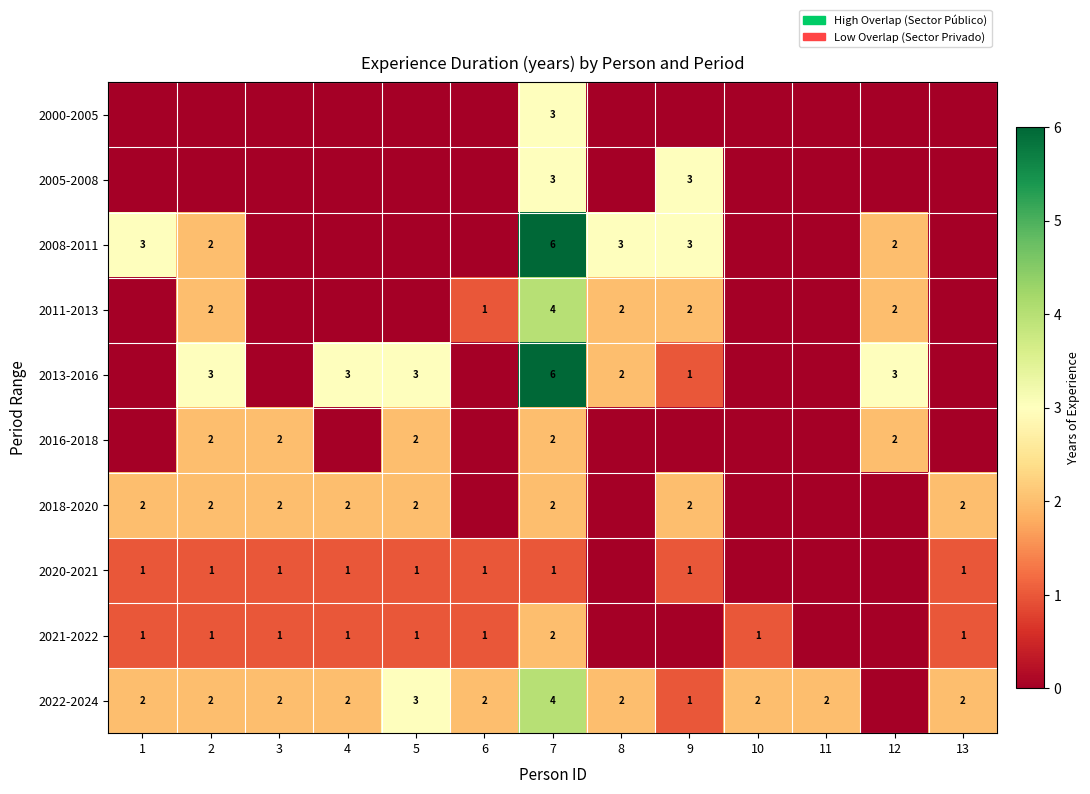

How many categories are shown in the chart?

13